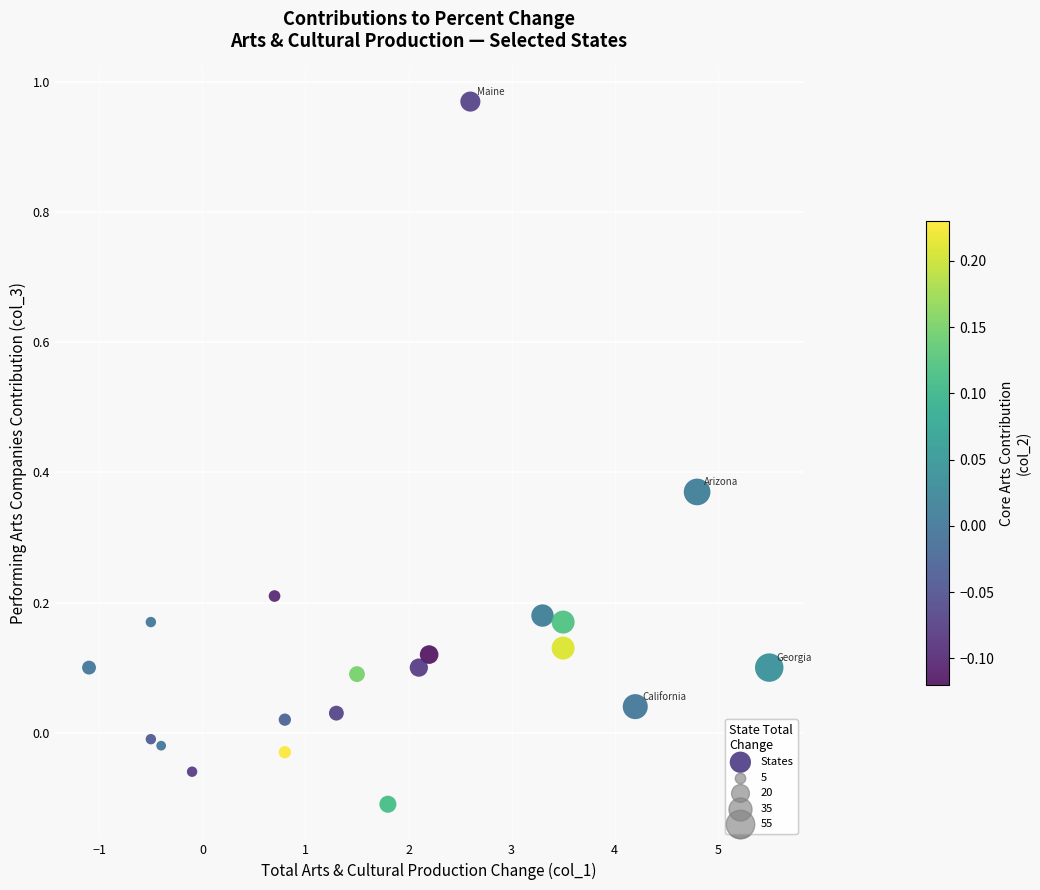

What is the range of X values (max minus min)?

6.6